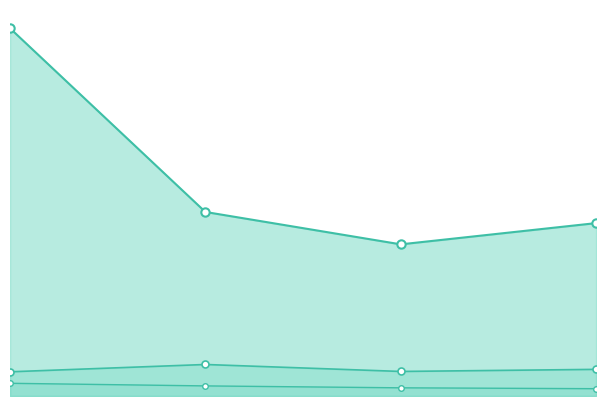

Does the chart have visible grid lines?

No